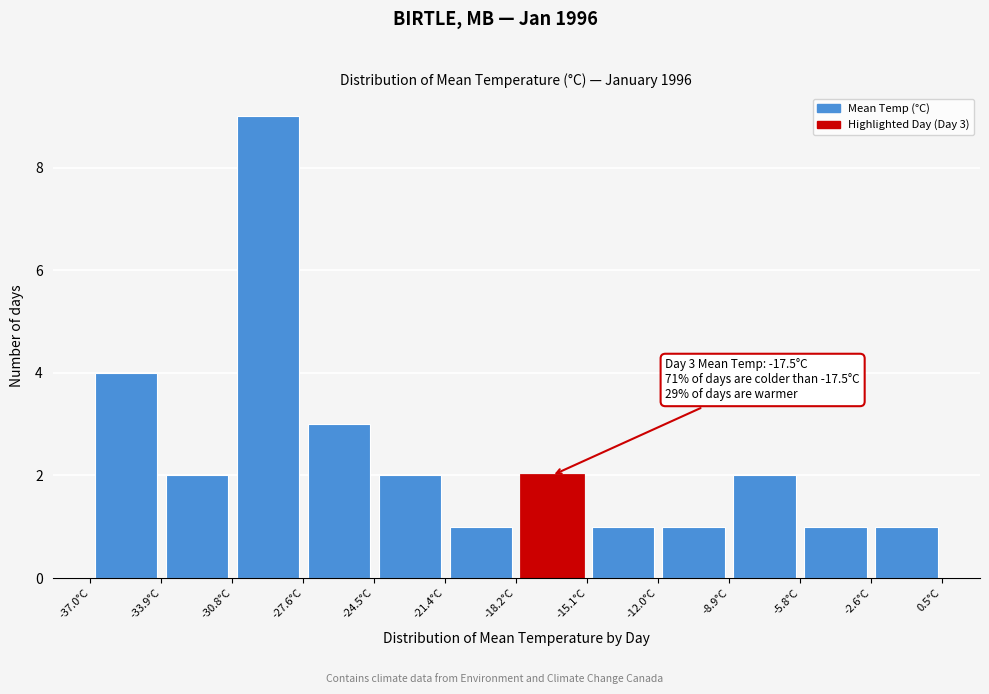

Over which range of the x-axis is the bar tallest?

-30.5 to -27.5